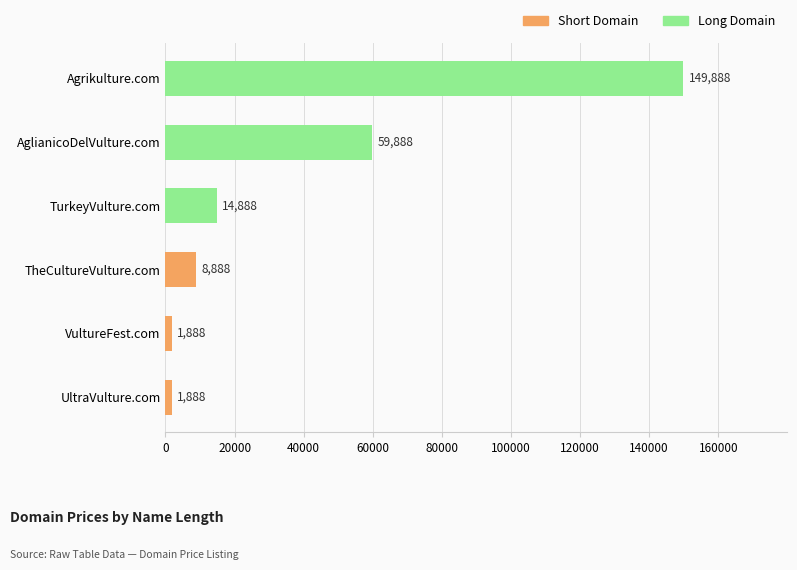

Is it true that the value at Agrikulture.com is 214203?

False